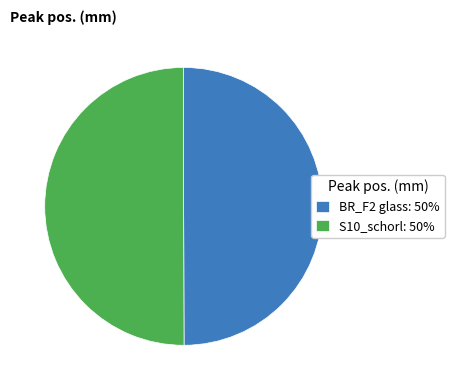

Combined, do BR_F2 glass: 50% and S10_schorl: 50% account for over 50%?

Yes